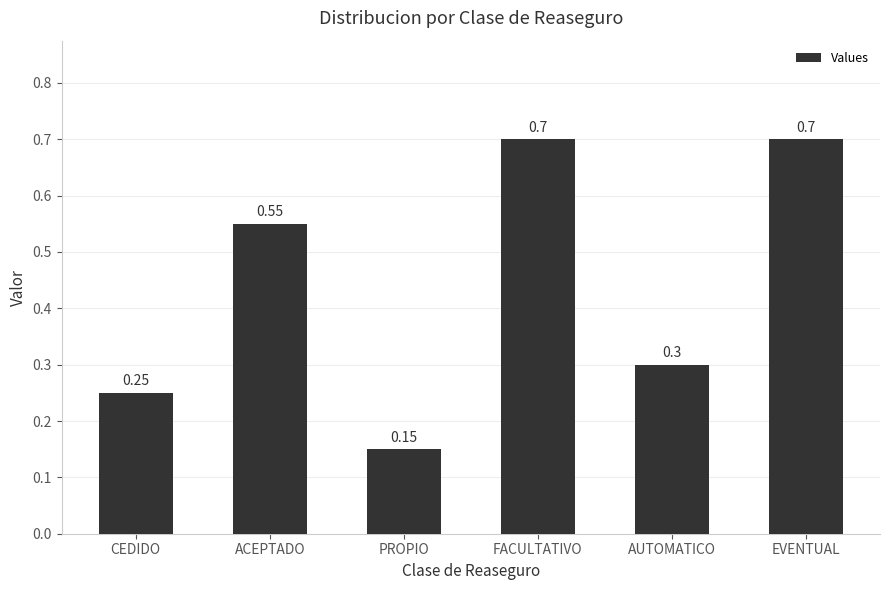

Between EVENTUAL and PROPIO, which is larger?

EVENTUAL